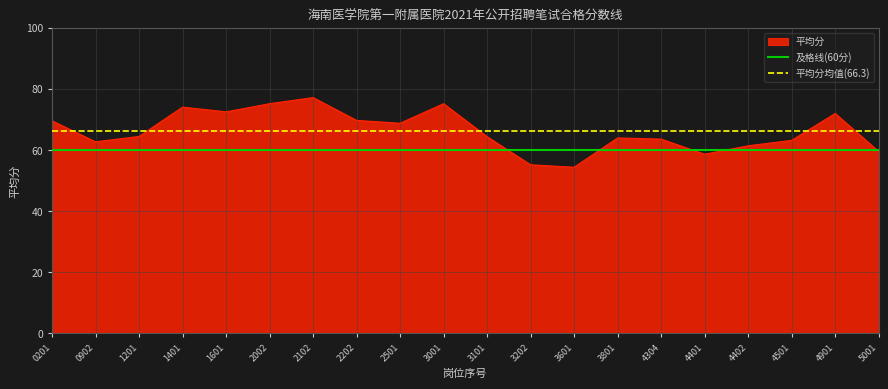

What is the maximum value shown in the chart?

77.2